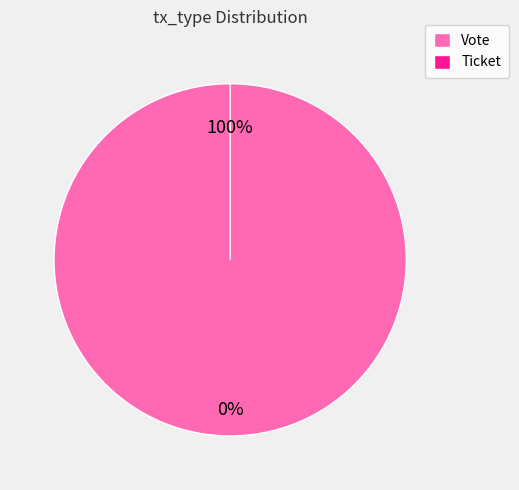

Which category has the biggest portion of the pie?

Vote